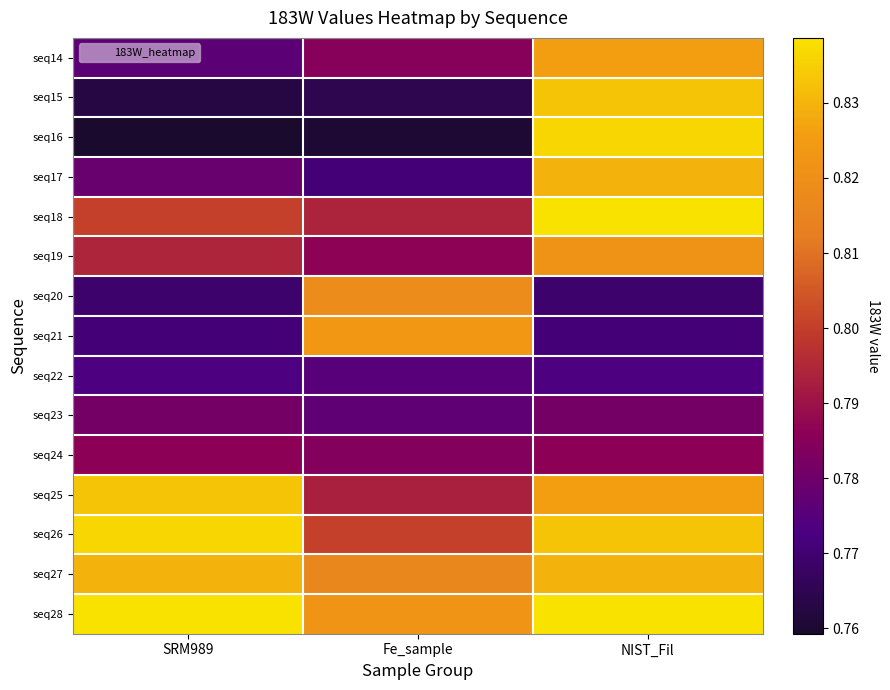

Which category has the lowest value across all series?

SRM989